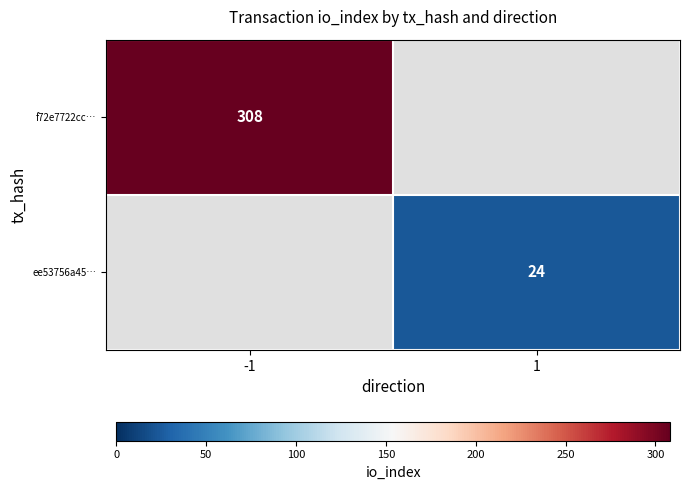

True or false: f72e7722cc… has a value of 446 at -1.

False